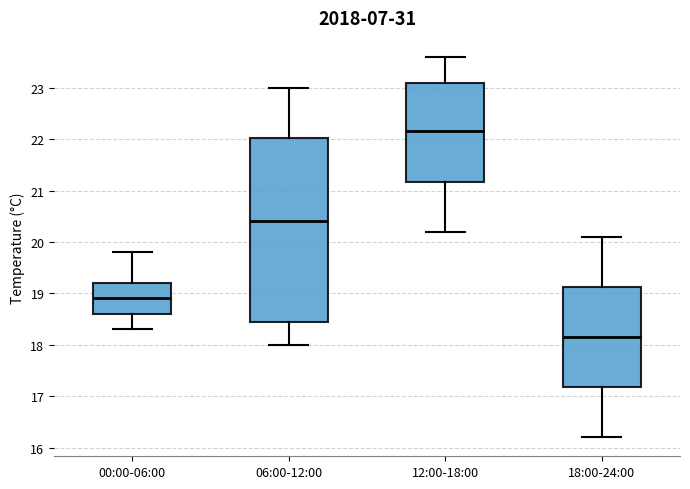

Reading left to right, read every box against the y-axis: the position of its median line, the range the box covers, and the ends of its whiskers. The values are not printed on the chart, so give them approximately, as read against the axis.

00:00-06:00: median 18.9, box 18.6 to 19.2, whiskers 18.3 to 19.8
06:00-12:00: median 20.4, box 18.5 to 22.0, whiskers 18.0 to 23.0
12:00-18:00: median 22.2, box 21.2 to 23.1, whiskers 20.2 to 23.6
18:00-24:00: median 18.2, box 17.2 to 19.1, whiskers 16.2 to 20.1